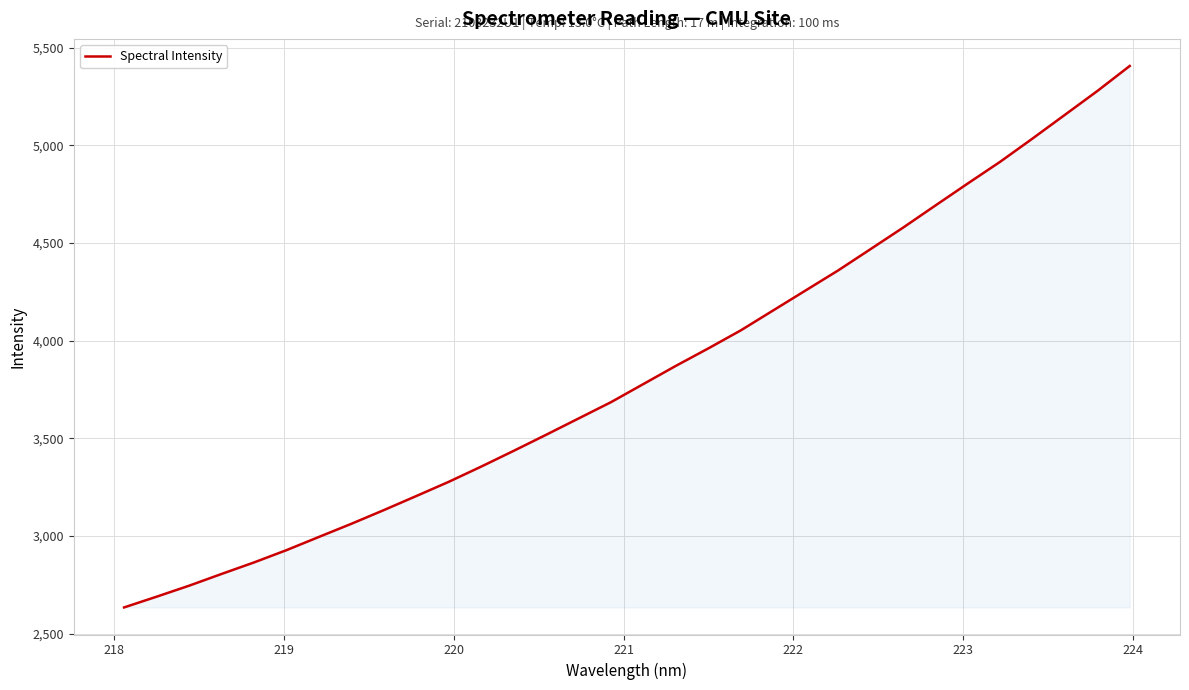

What is the minimum value shown in the chart?

2634.9